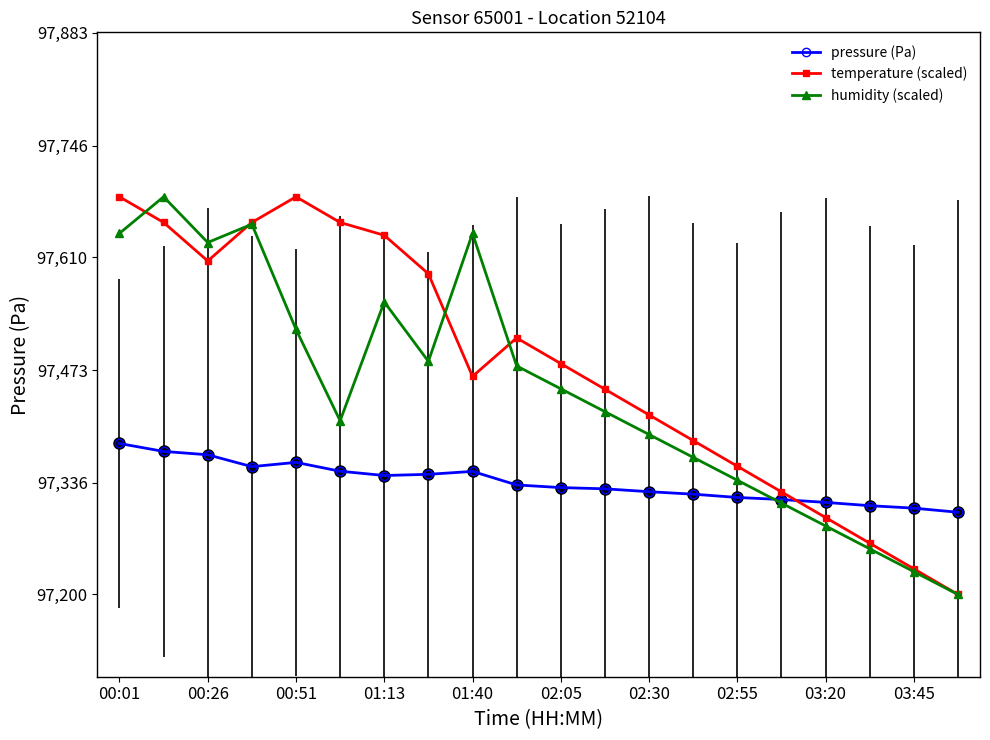

What is the maximum value for pressure (Pa)?

97383.6